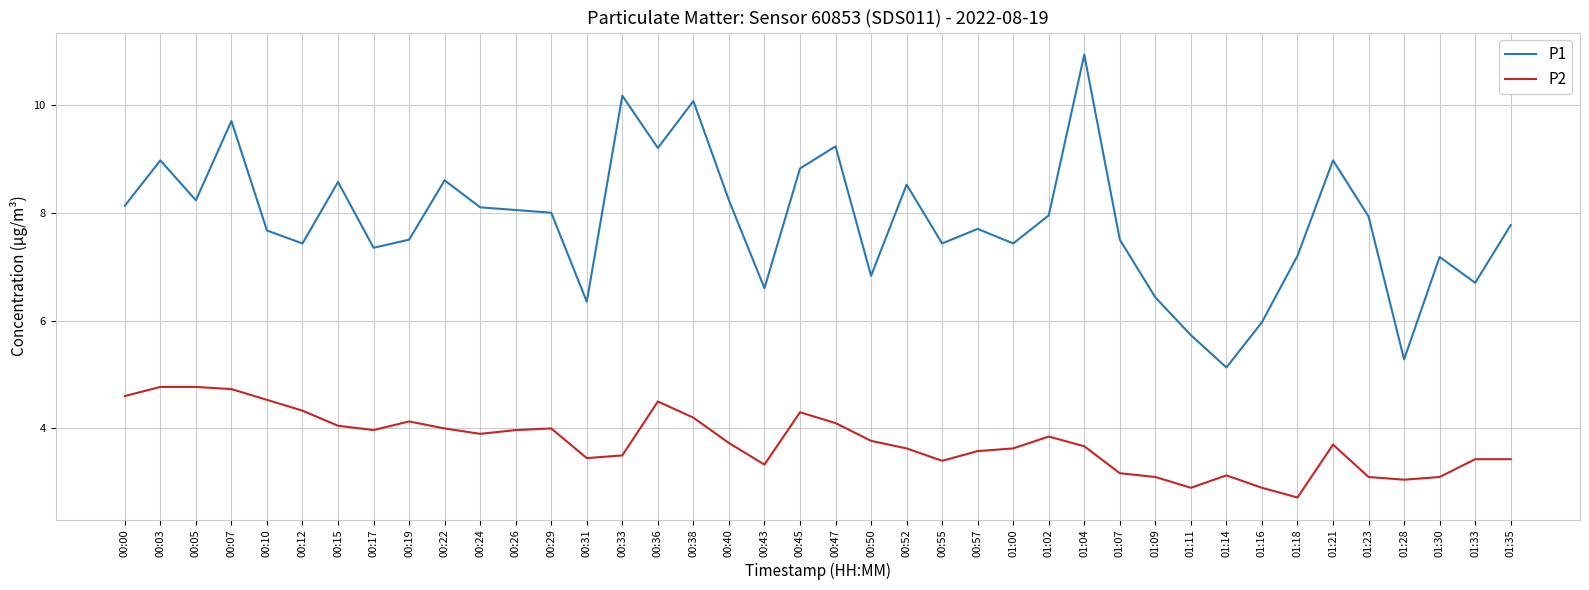

List the series in order of their overall mean, highest first.

P1, P2